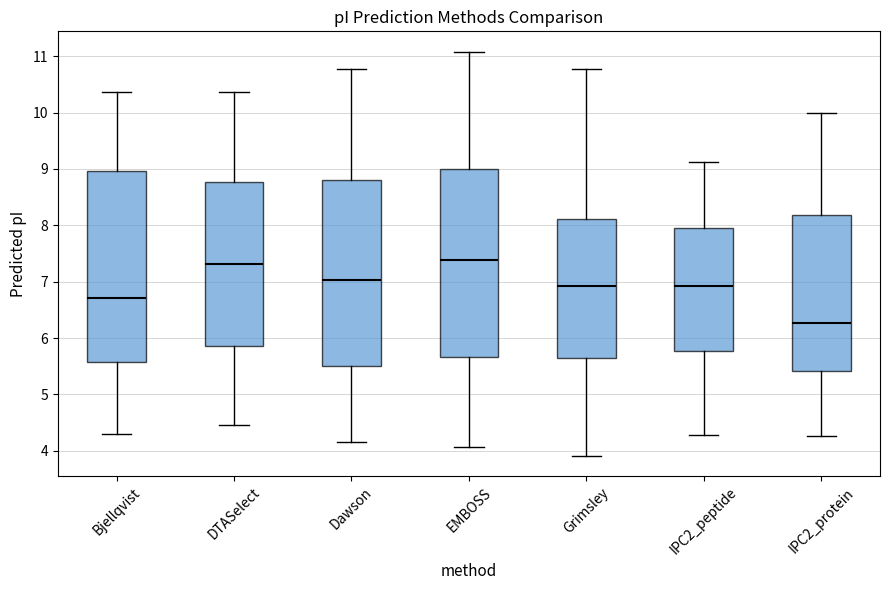

Reading left to right, read every box against the y-axis: the position of its median line, the range the box covers, and the ends of its whiskers. The values are not printed on the chart, so give them approximately, as read against the axis.

Bjellqvist: median 6.7, box 5.6 to 9.0, whiskers 4.3 to 10.4
DTASelect: median 7.3, box 5.9 to 8.8, whiskers 4.5 to 10.4
Dawson: median 7.0, box 5.5 to 8.8, whiskers 4.2 to 10.8
EMBOSS: median 7.4, box 5.7 to 9.0, whiskers 4.1 to 11.1
Grimsley: median 6.9, box 5.6 to 8.1, whiskers 3.9 to 10.8
IPC2_peptide: median 6.9, box 5.8 to 8.0, whiskers 4.3 to 9.1
IPC2_protein: median 6.3, box 5.4 to 8.2, whiskers 4.3 to 10.0